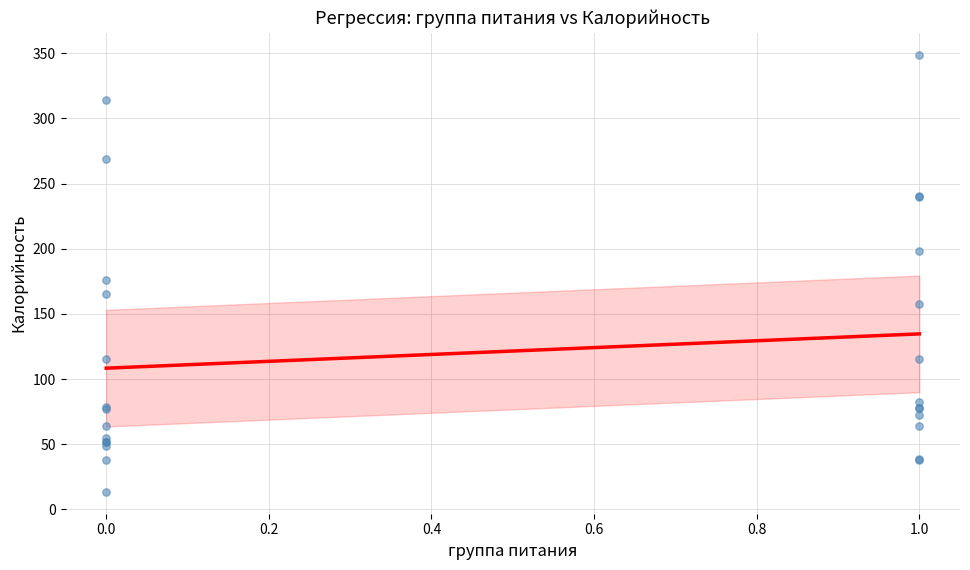

What Y value in the scatter plot is closest to 181?

176.4